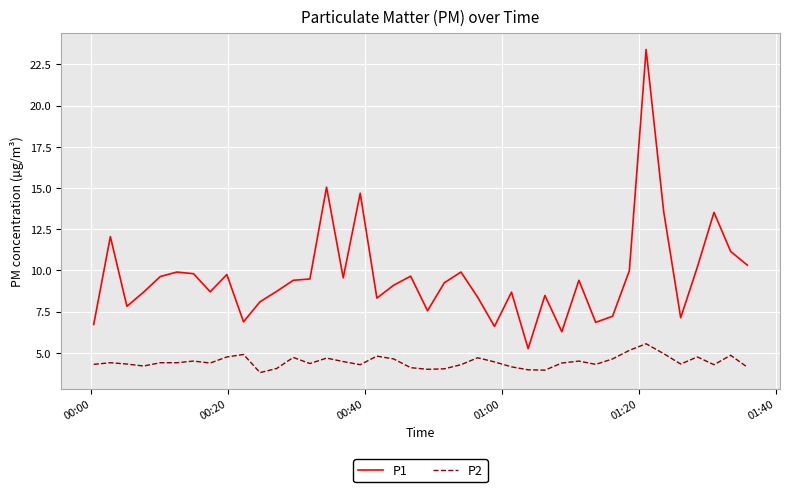

What is the lowest value of the P2 series?

3.8